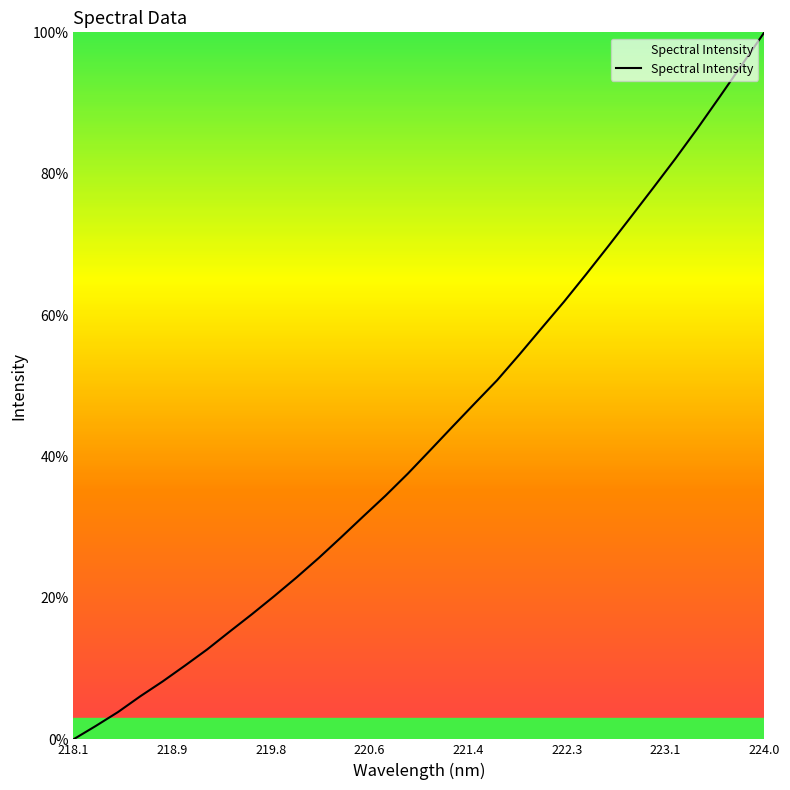

What is the maximum value shown in the chart?

100.0